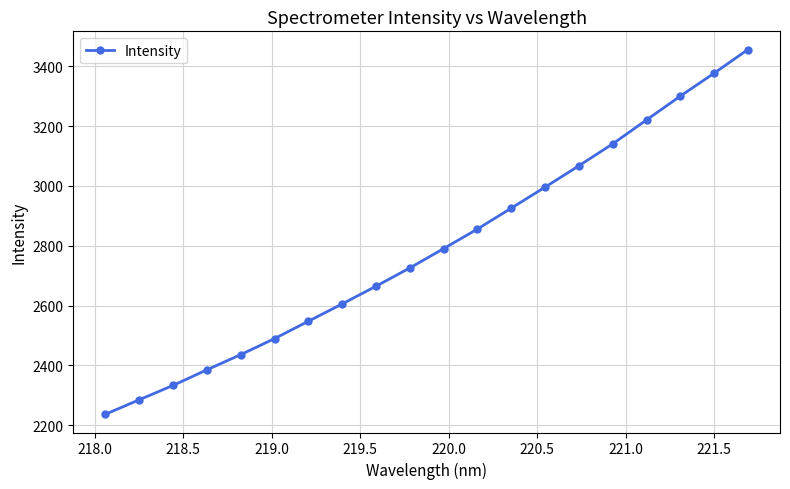

What is the average value?

2792.0